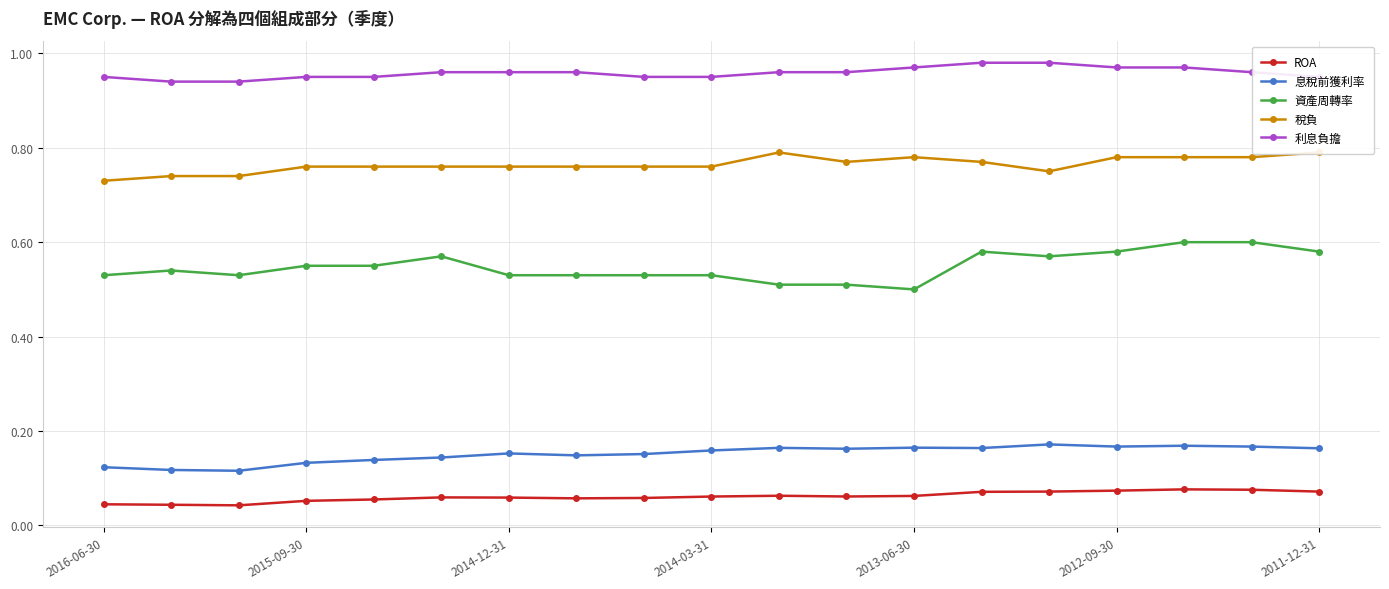

Does the chart display data point markers on the line(s)?

Yes